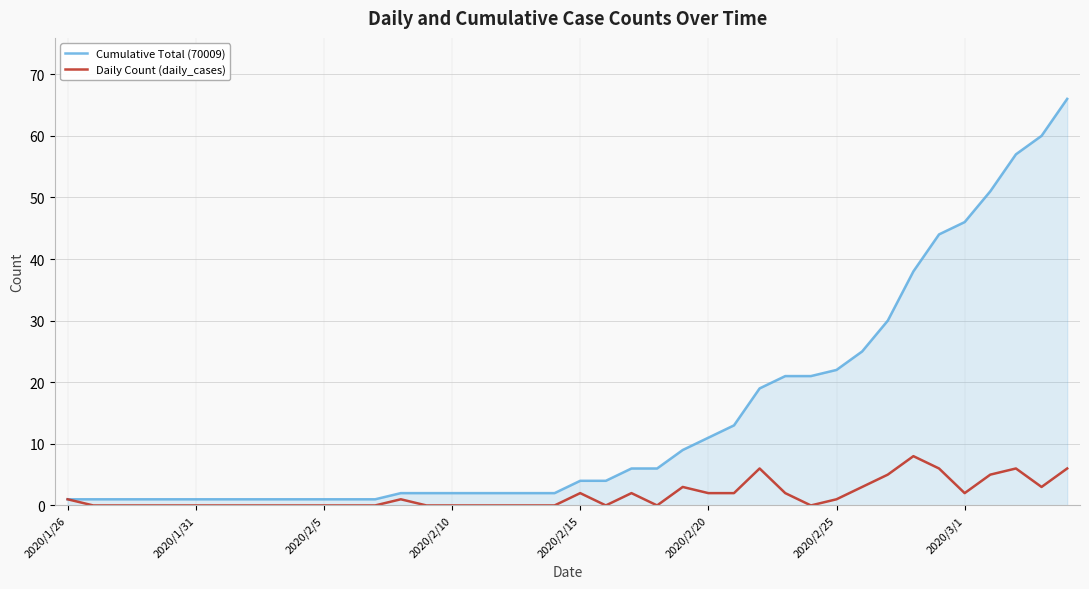

Which series has the largest total across all categories?

Cumulative Total (70009)